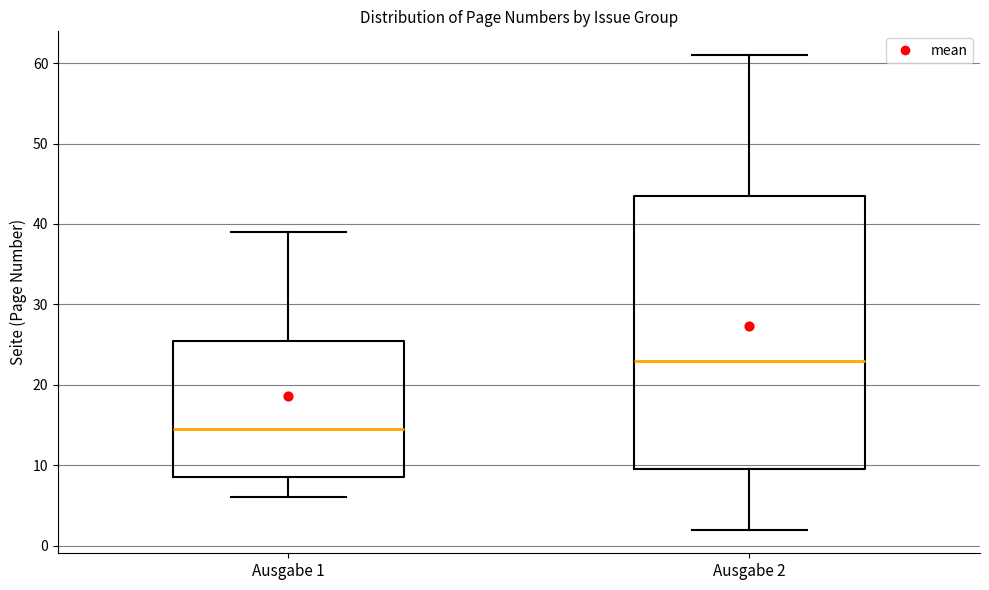

Reading left to right, transcribe this box plot: for each box, give where its median line is, the range the box spans, and where its two whiskers end, as read against the y-axis. The values are not printed on the chart, so give them approximately, as read against the axis.

Ausgabe 1: median 15, box 9 to 26, whiskers 6 to 39
Ausgabe 2: median 23, box 10 to 44, whiskers 2 to 61